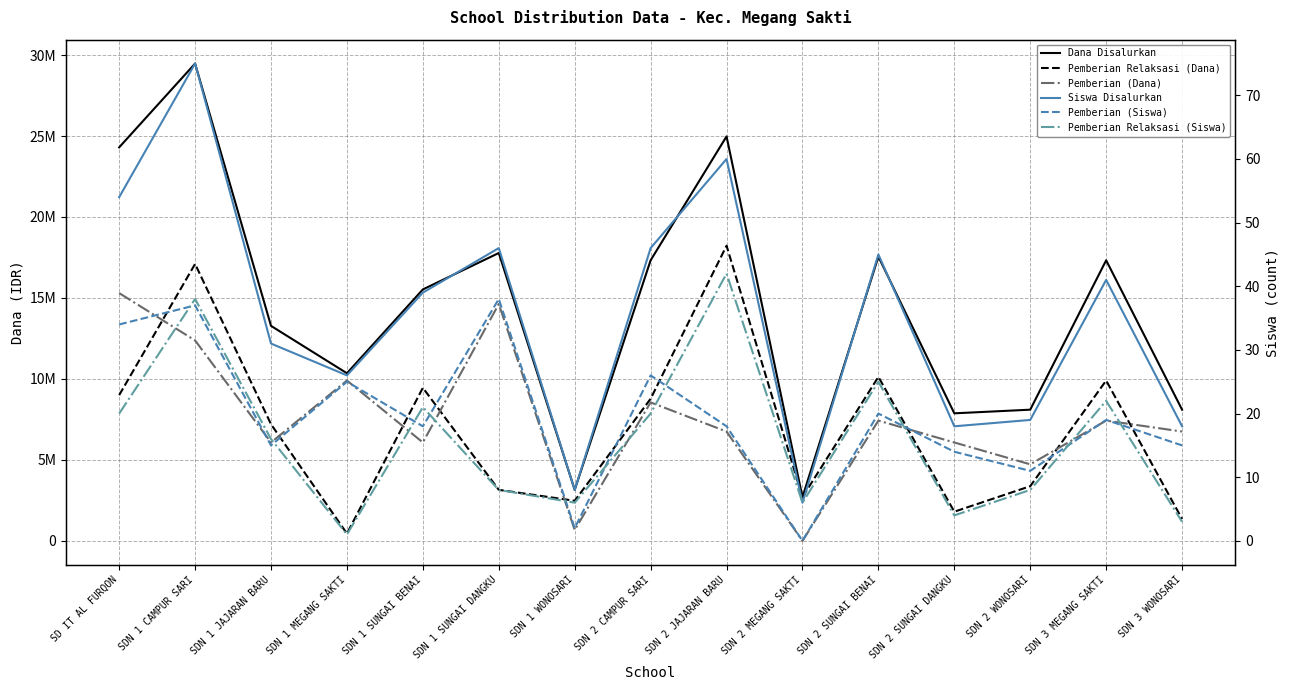

At which label does Pemberian Relaksasi (Siswa) reach its peak?

SDN 2 JAJARAN BARU